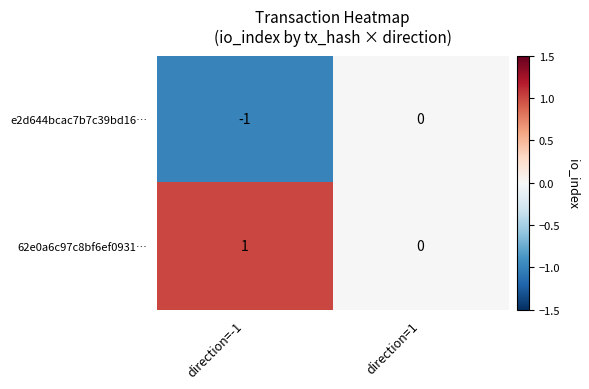

Reading right to left, what are all the values shown in this chart?

e2d644bcac7b7c39bd16…: direction=1=0	direction=-1=-1
62e0a6c97c8bf6ef0931…: direction=1=0	direction=-1=1